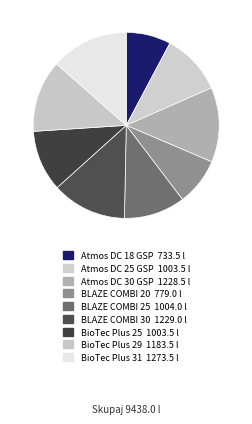

The BLAZE COMBI 20 slice represents 21% of the pie. True or false?

False